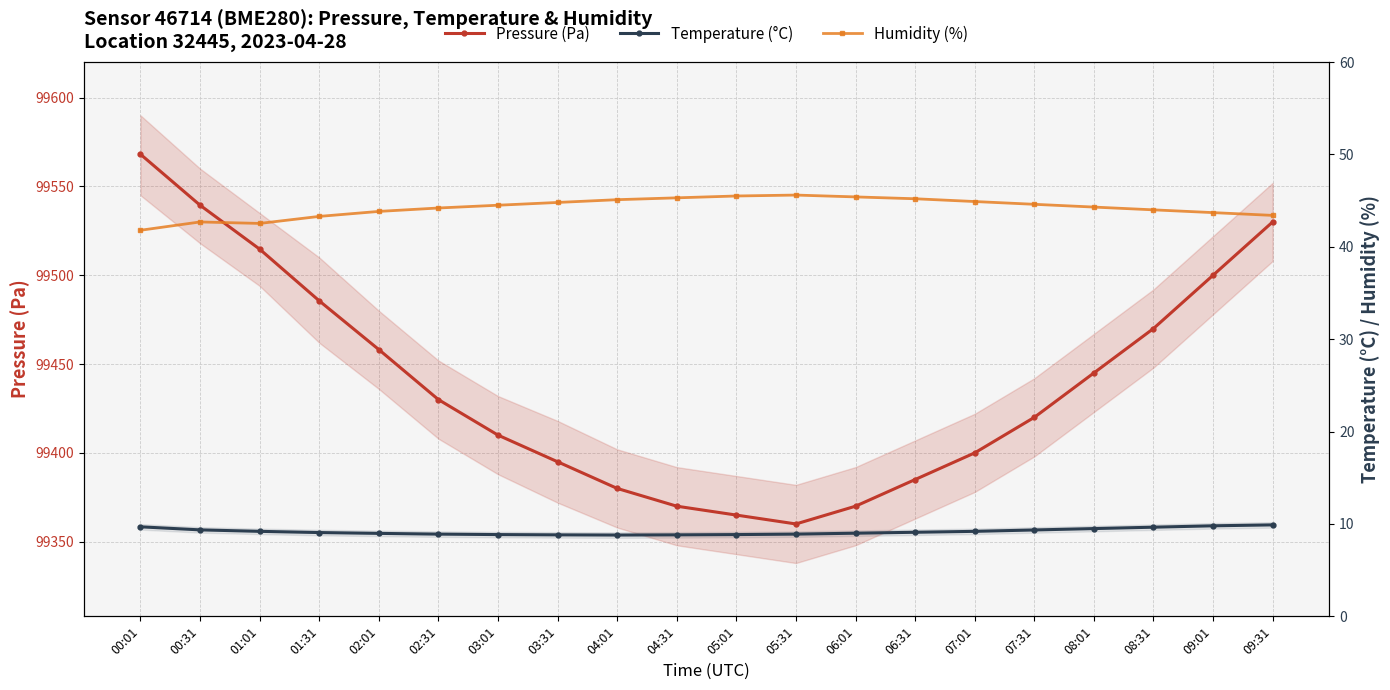

What is the difference between the Humidity (%) values at 05:01 and 09:01?

1.8